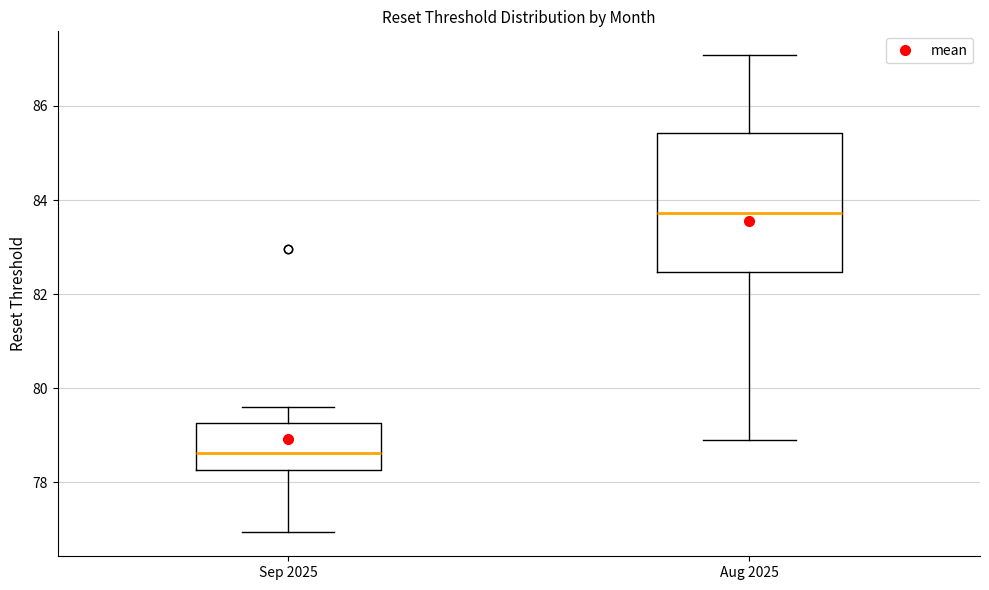

Where does the upper whisker of the box for Aug 2025 end on the y-axis? The values are not printed on the chart, so give them approximately, as read against the axis.

87.0